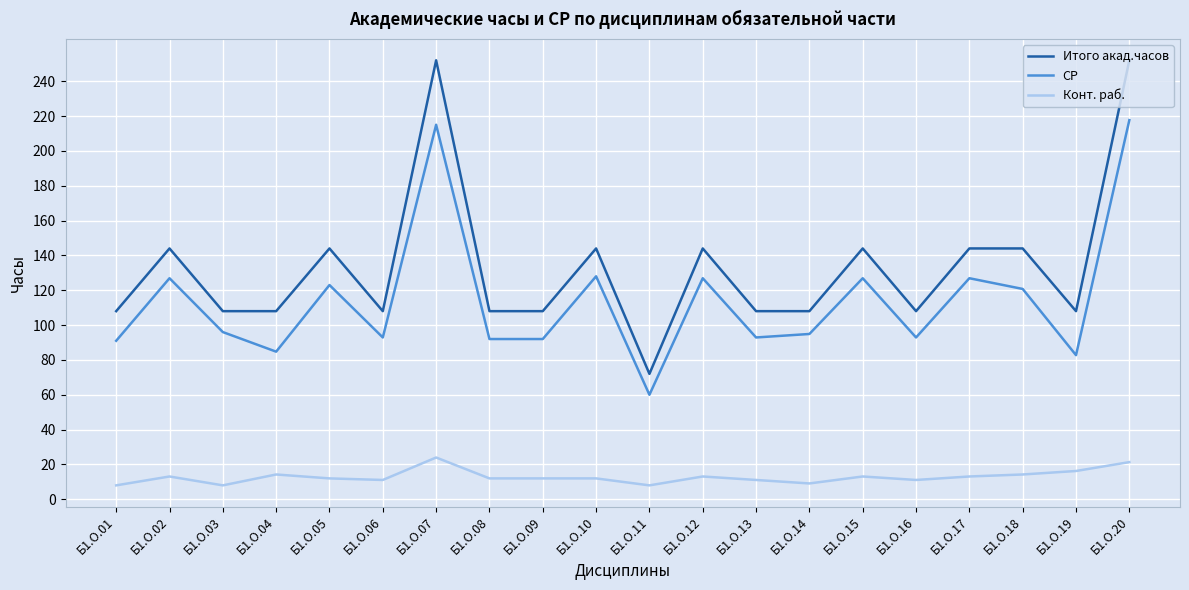

What is the difference between the maximum and minimum values in the Итого акад.часов series?

180.0